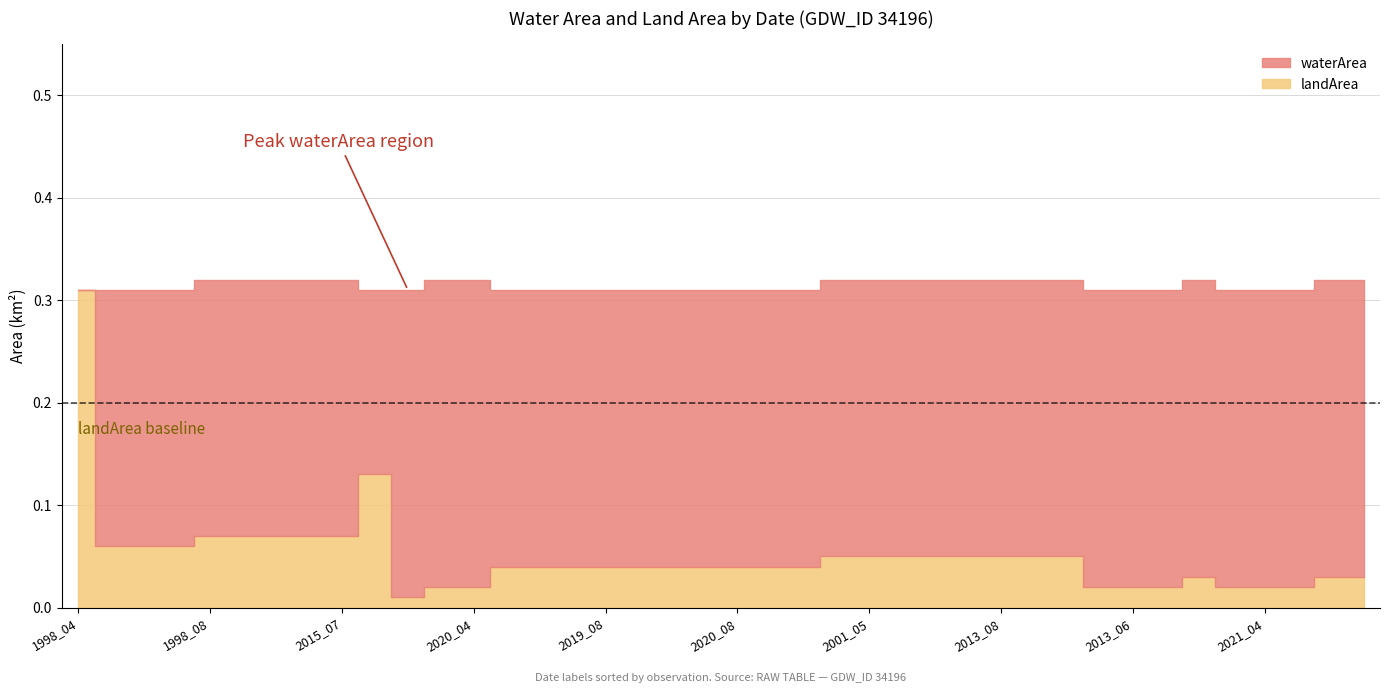

The value of landArea at 2003_08 is 0.1. True or false?

True